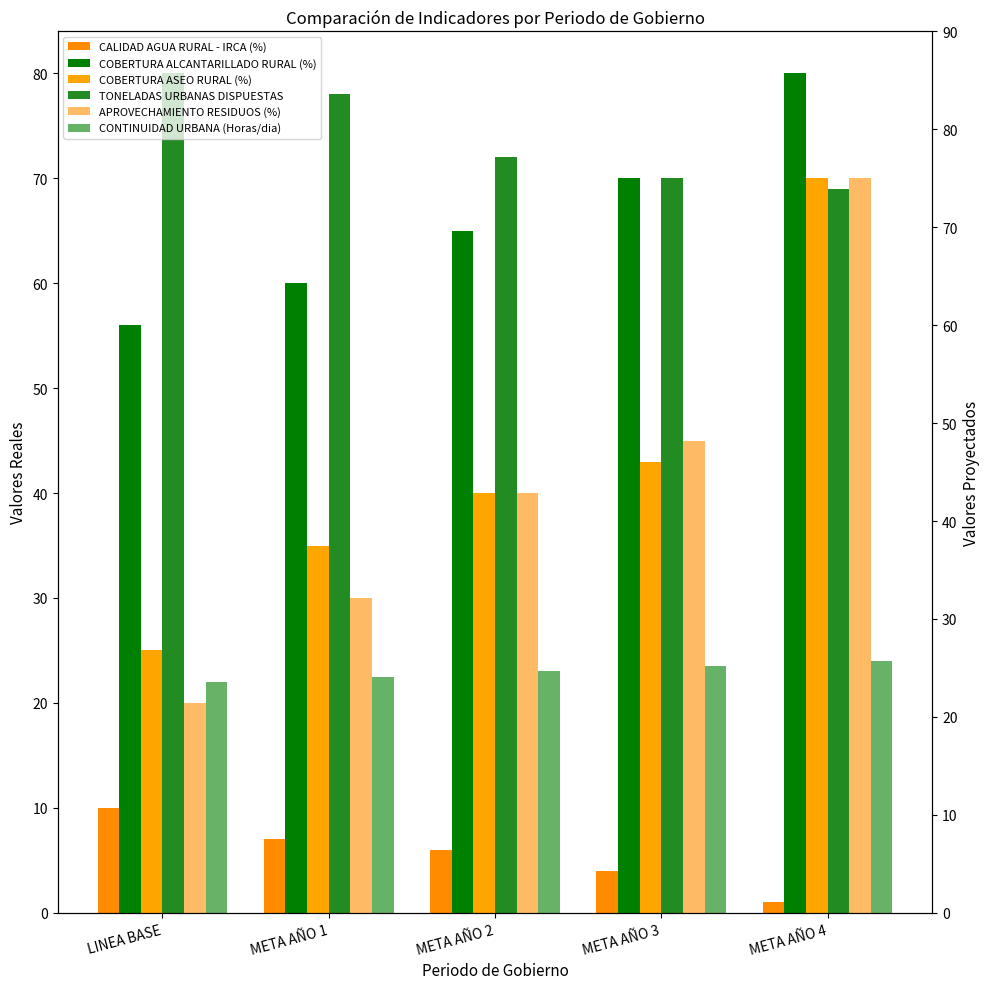

What is the average value of the CALIDAD AGUA RURAL - IRCA (%) series?

5.6